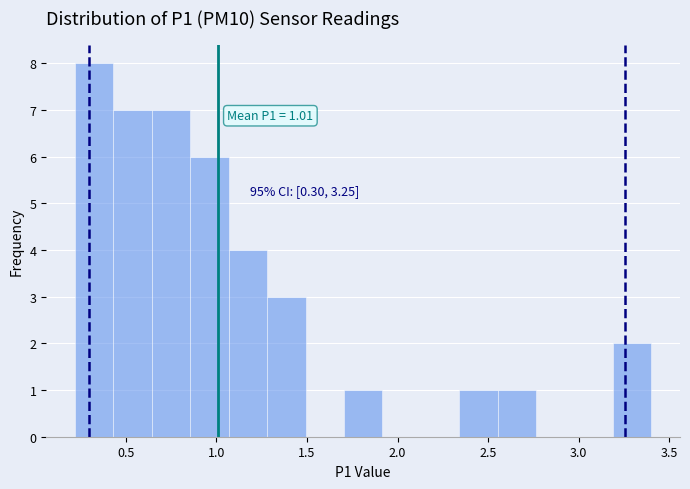

Over which range of the x-axis is the bar tallest?

0.20 to 0.45